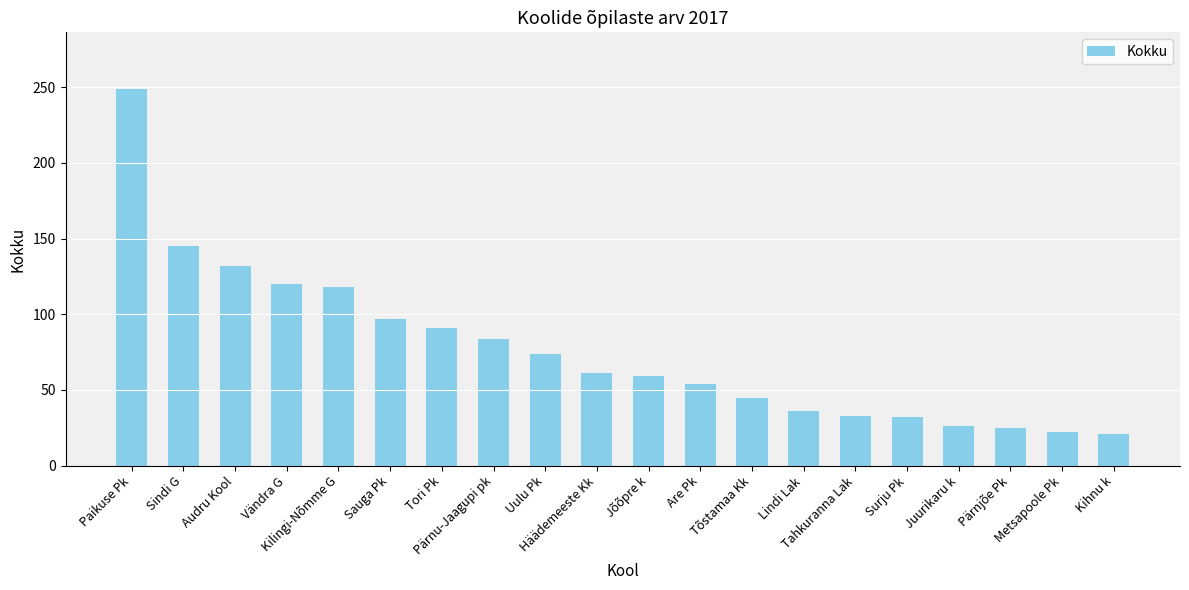

Count the number of data series in this chart.

1